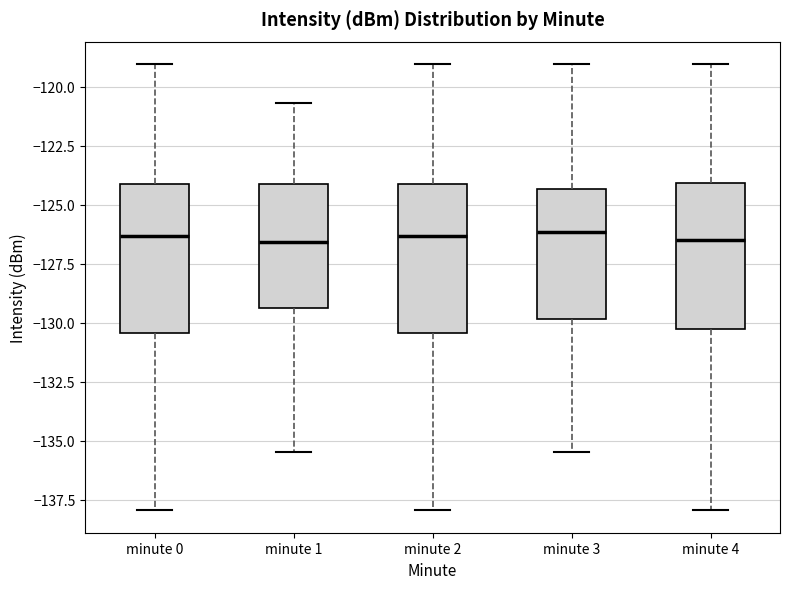

Reading left to right, transcribe this box plot: for each box, give where its median line is, the range the box spans, and where its two whiskers end, as read against the y-axis. The values are not printed on the chart, so give them approximately, as read against the axis.

minute 0: median -126.5, box -130.5 to -124.0, whiskers -138.0 to -119.0
minute 1: median -126.5, box -129.5 to -124.0, whiskers -135.5 to -120.5
minute 2: median -126.5, box -130.5 to -124.0, whiskers -138.0 to -119.0
minute 3: median -126.0, box -130.0 to -124.5, whiskers -135.5 to -119.0
minute 4: median -126.5, box -130.5 to -124.0, whiskers -138.0 to -119.0